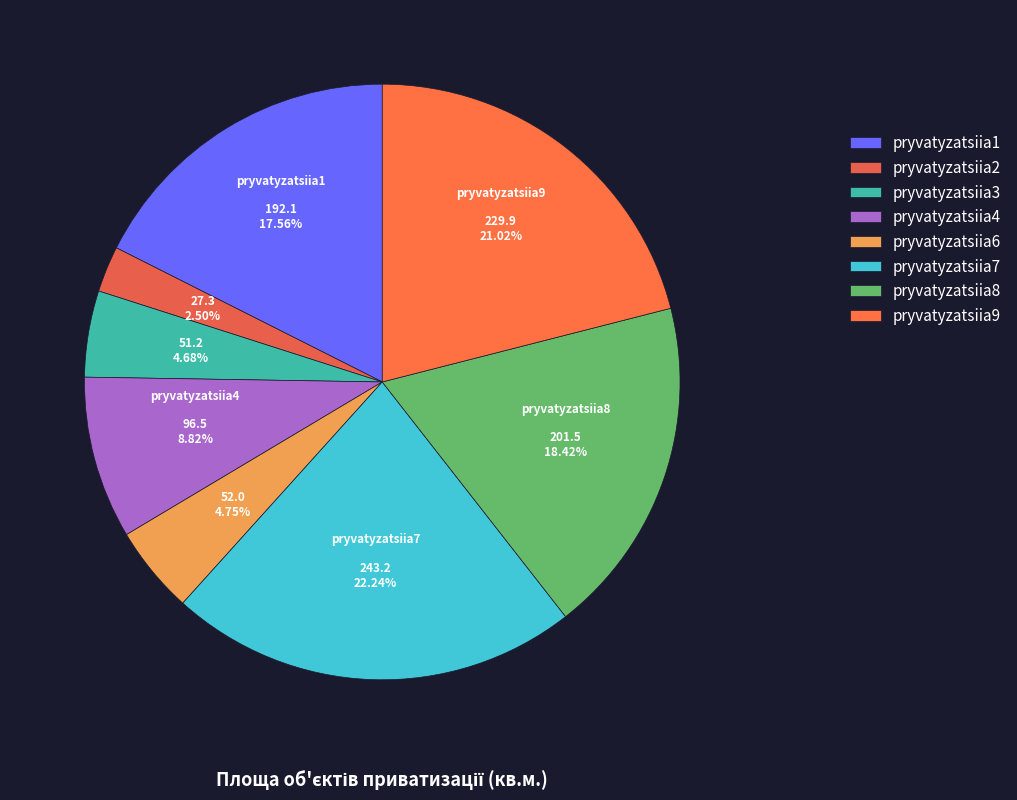

Is pryvatyzatsiia6 the majority of the pie?

No